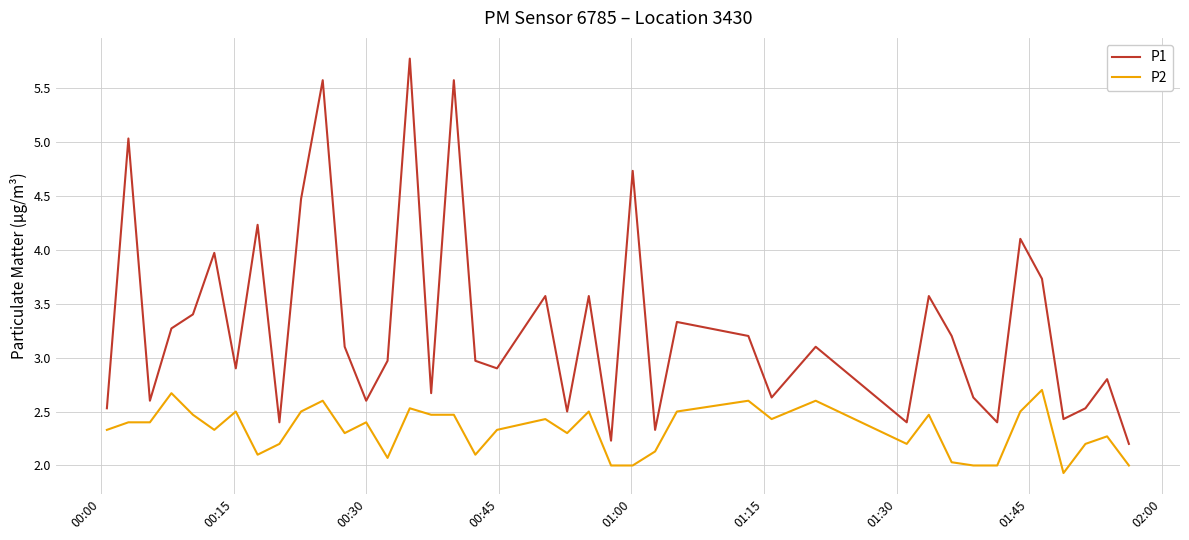

What is the smallest value displayed?

1.9